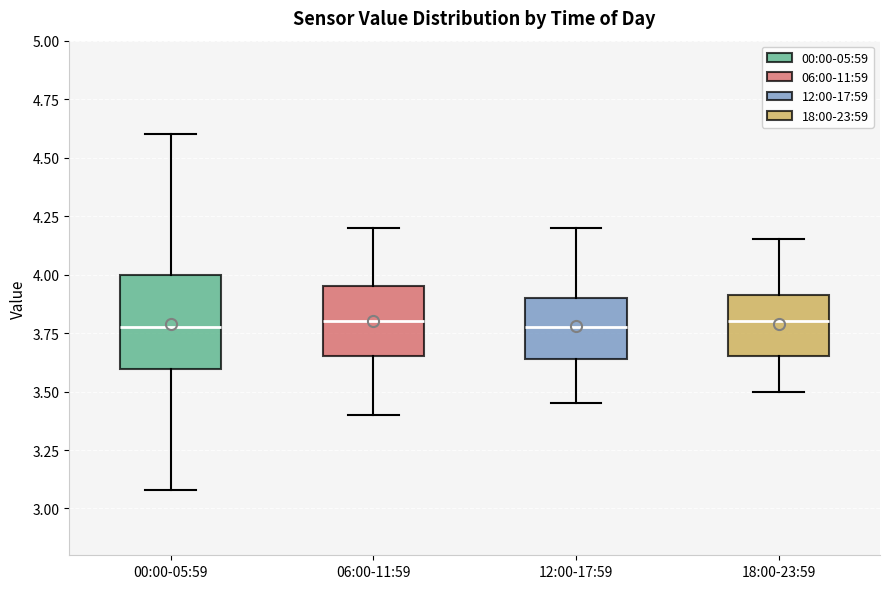

Where is the lower edge of the box for 00:00-05:59 on the y-axis? The values are not printed on the chart, so give them approximately, as read against the axis.

3.60